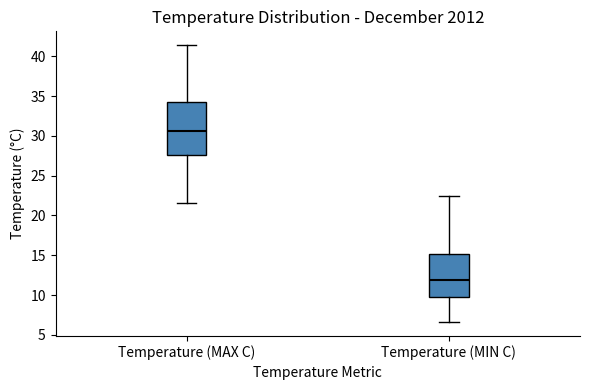

Which box has the highest median line?

Temperature (MAX C)